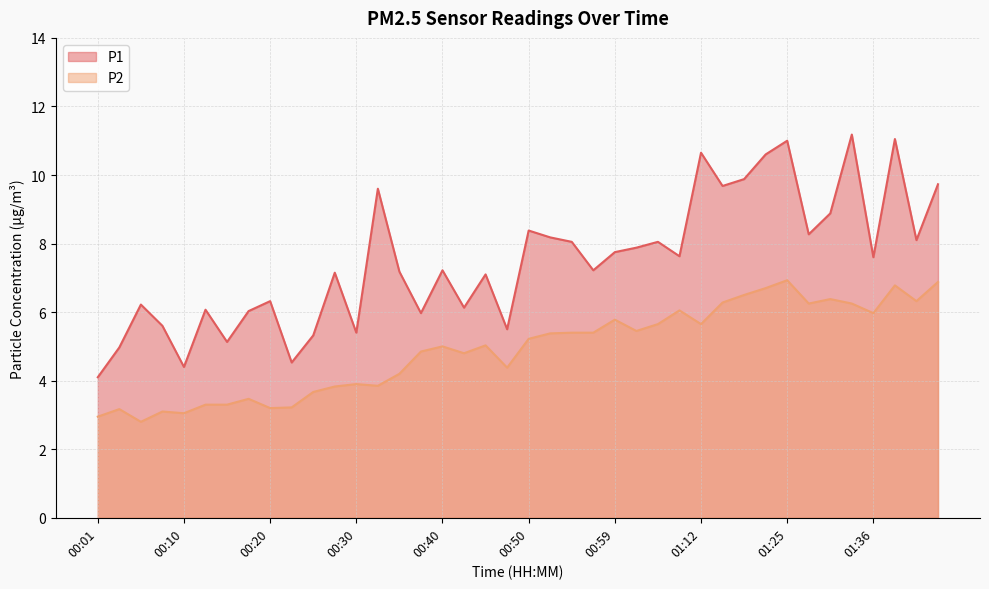

The P2 series shows 6.1 at 00:35. True or false?

False